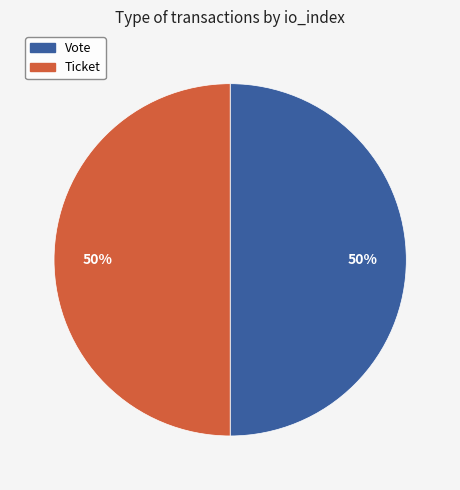

How many segments does this pie chart have?

2